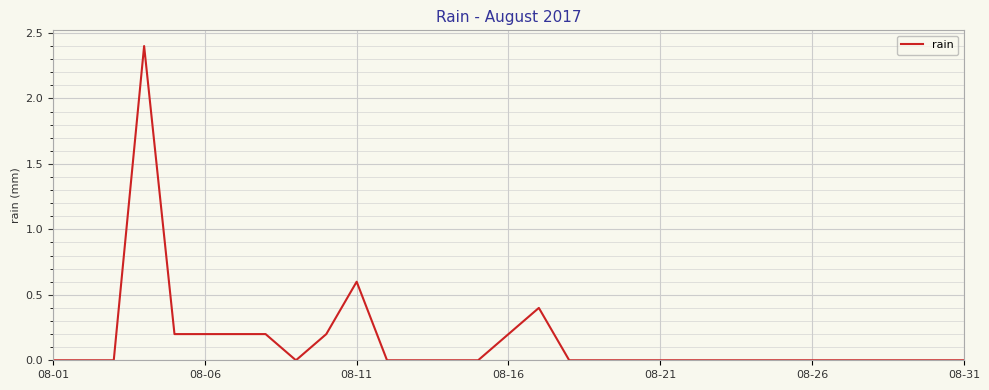

What is the maximum value shown in the chart?

2.4